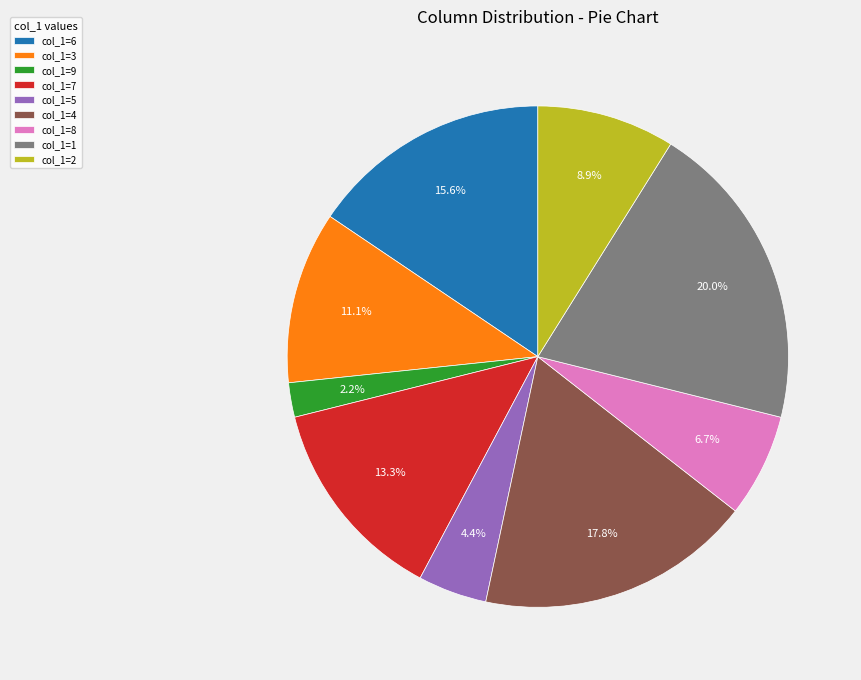

Does col_1=2 account for over 50% of the chart?

No